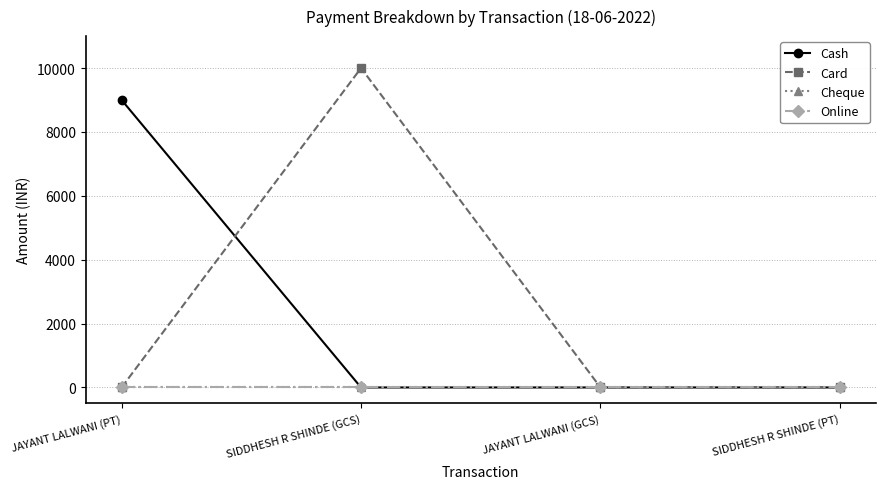

True or false: Card has more than 1 interior local peaks.

False